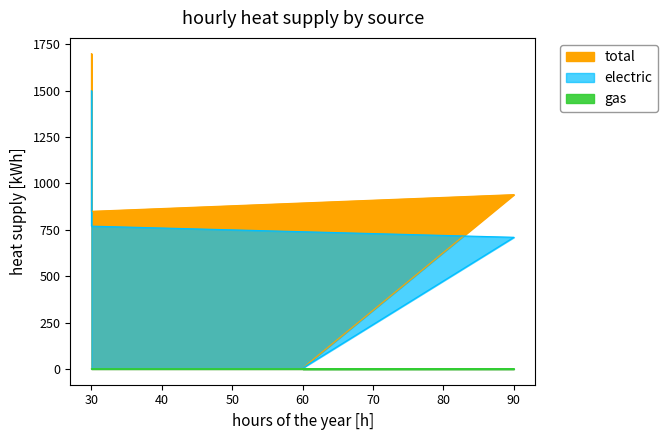

What is the difference between the maximum and minimum values in the total series?

1695.2